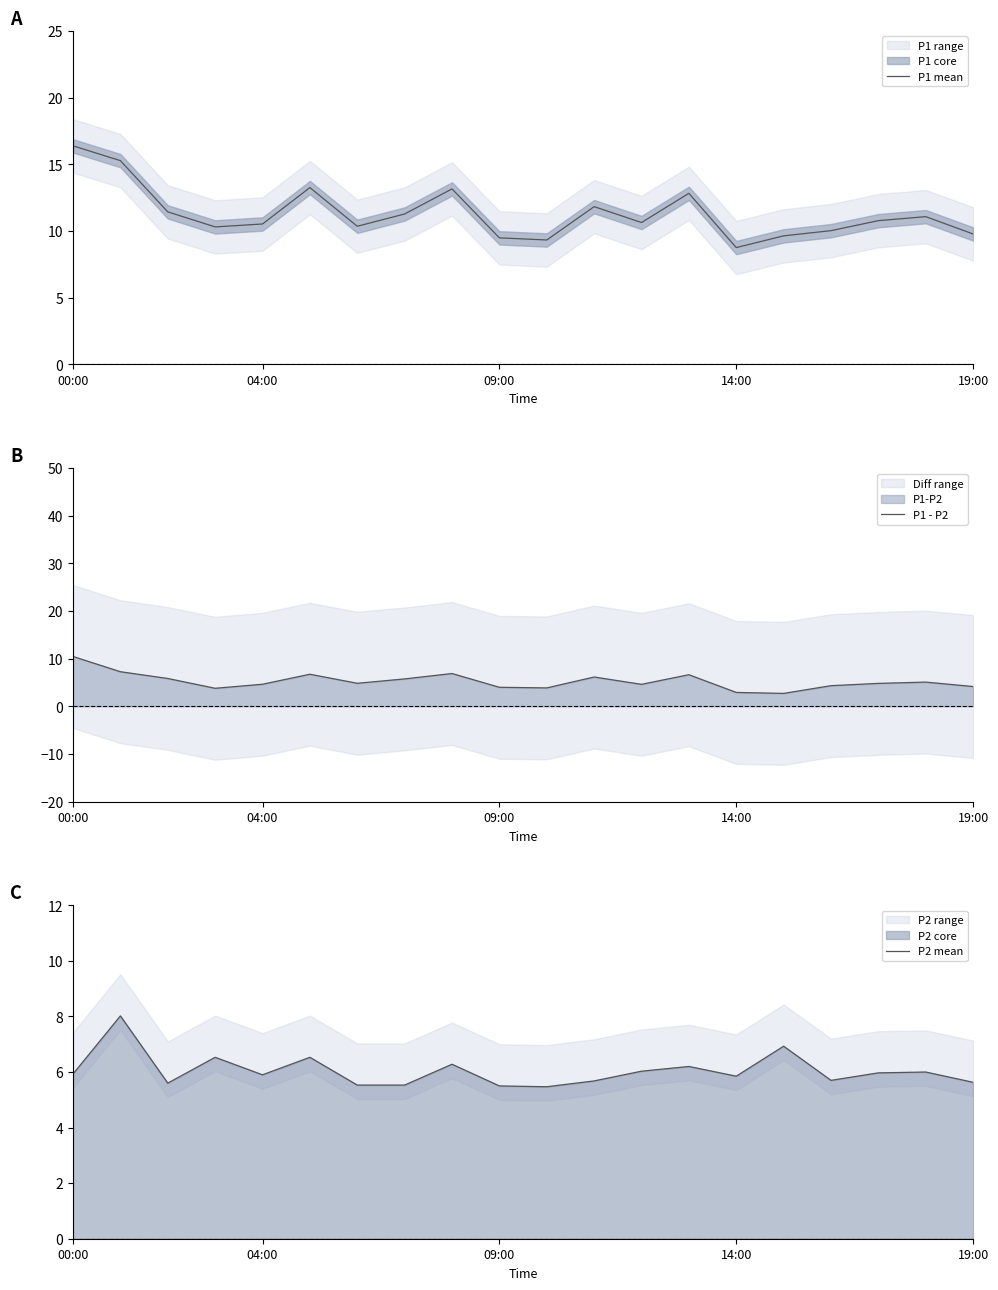

In P1 - P2, how many points are higher than both neighbors (excluding endpoints)?

5